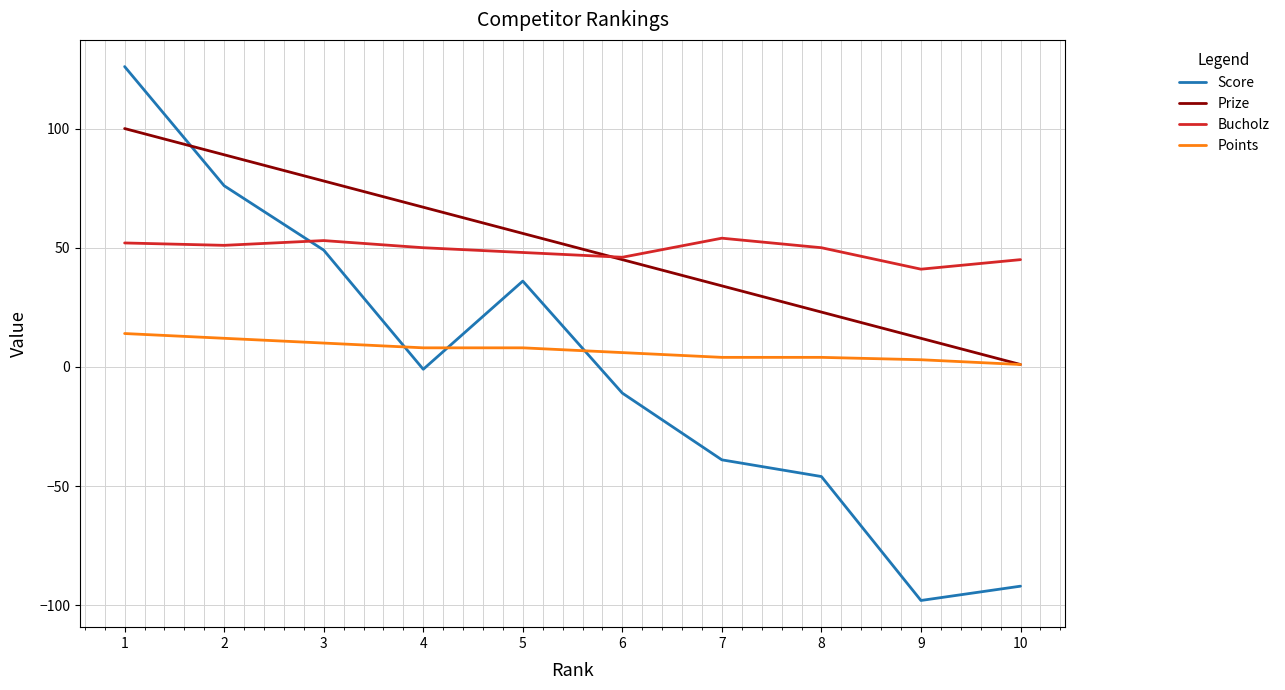

The value of Bucholz at 6 is 46. True or false?

True